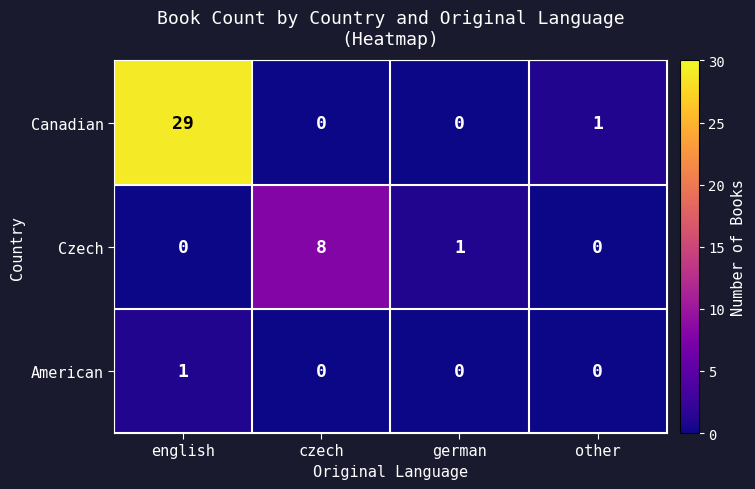

Rank the series by their maximum value, from highest to lowest.

Canadian, Czech, American